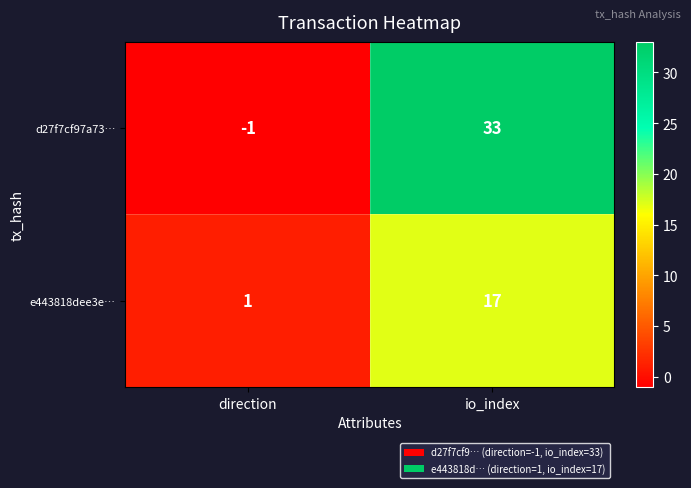

True or false: e443818dee3e… has a value of 24 at io_index.

False